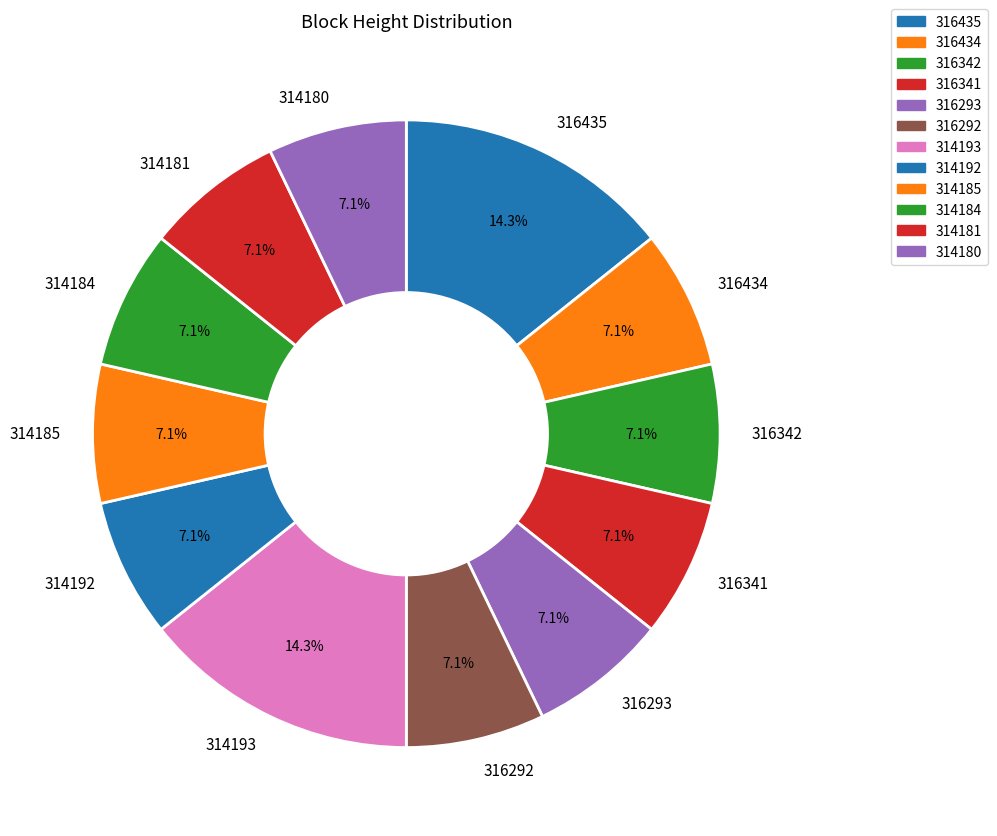

To the nearest percent, what portion does 314193 represent?

14%